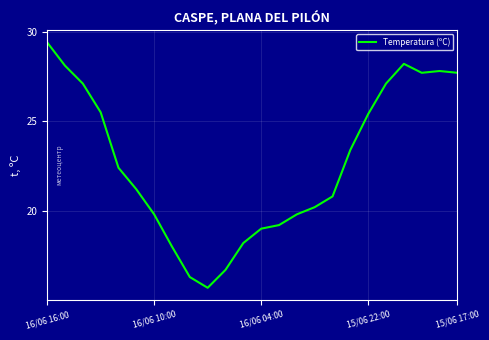

What is the greatest value displayed?

29.4